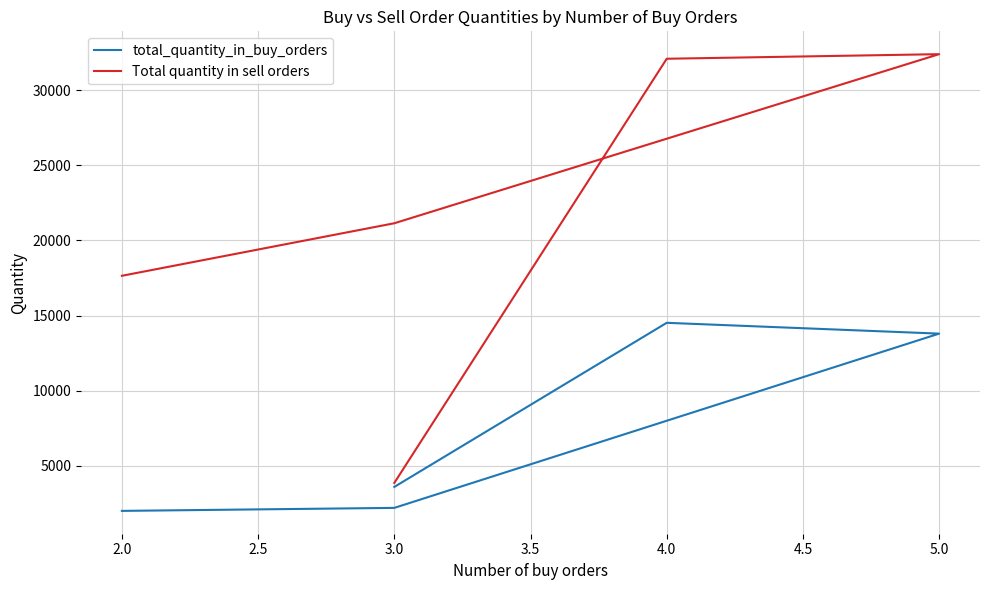

True or false: total_quantity_in_buy_orders and Total quantity in sell orders intersect in this chart.

False